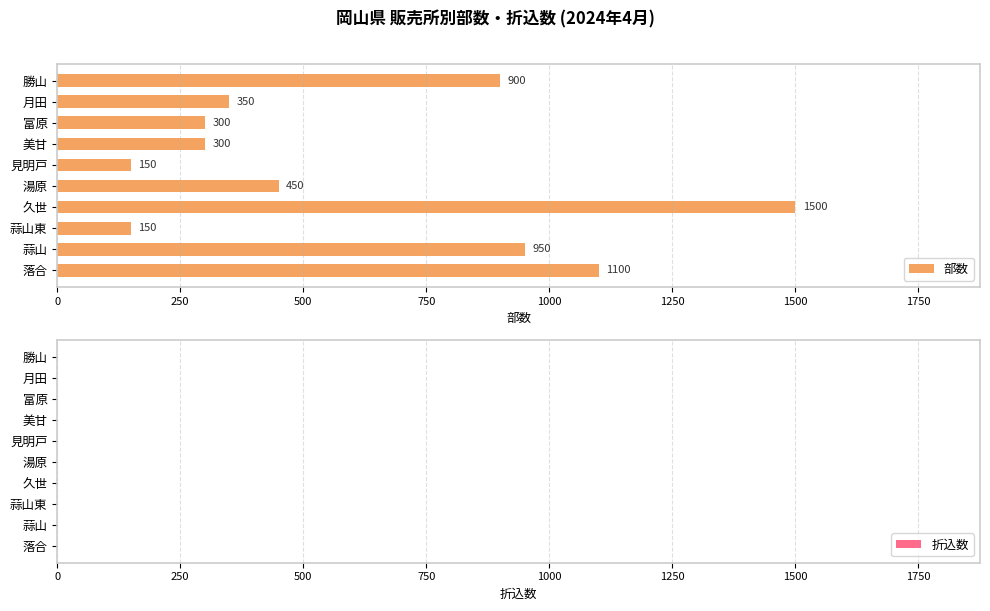

What is the greatest value displayed?

1500